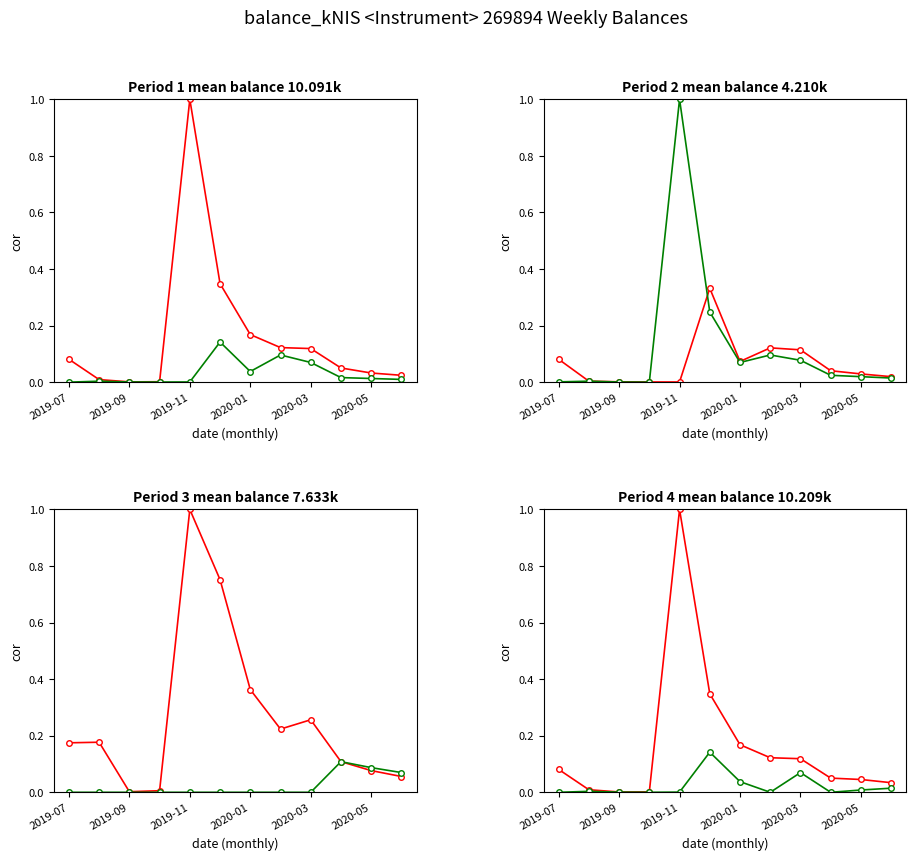

The balance_kNIS (low) series shows 0.0 at 2019-09. True or false?

False